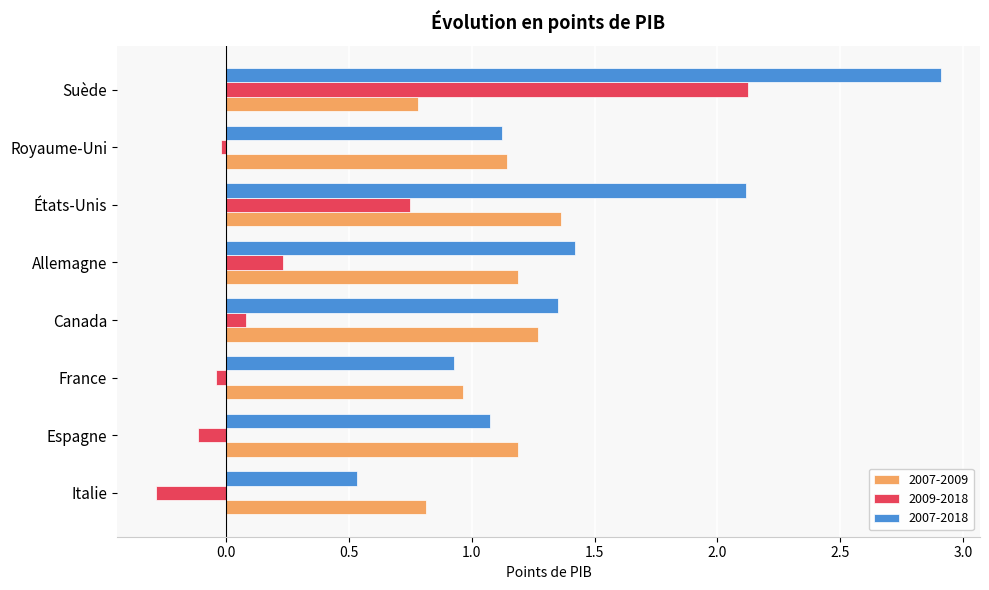

What value does the 2007-2009 series have at Italie?

0.8